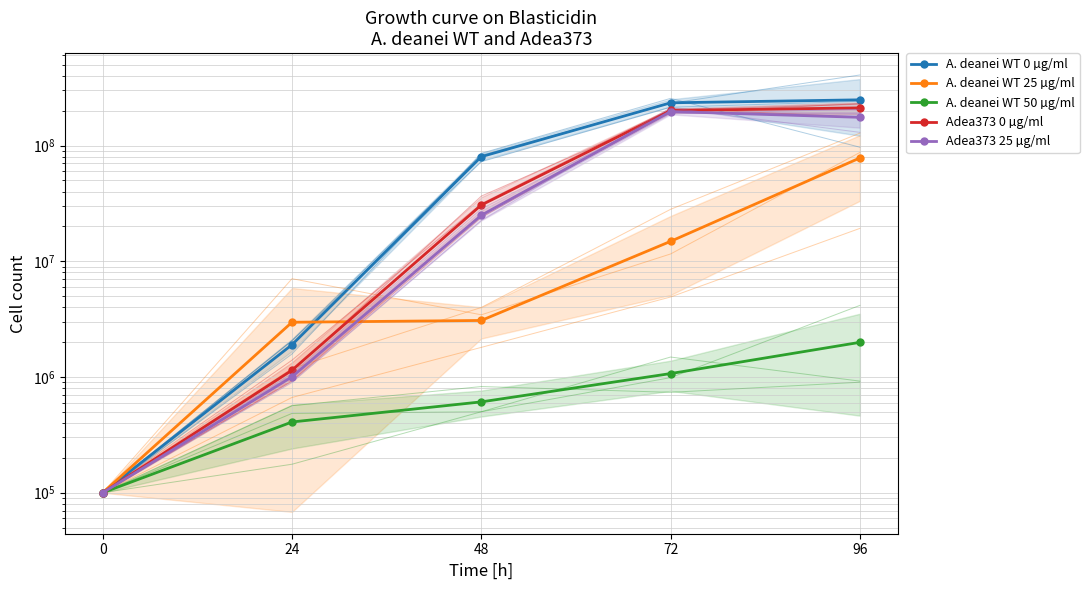

Rank the categories by A. deanei WT 25 µg/ml value from highest to lowest.

96, 72, 48, 24, 0